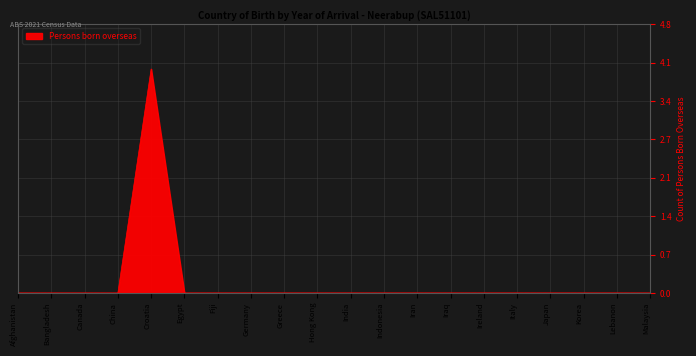

True or false: the data shows 0 at Egypt.

True